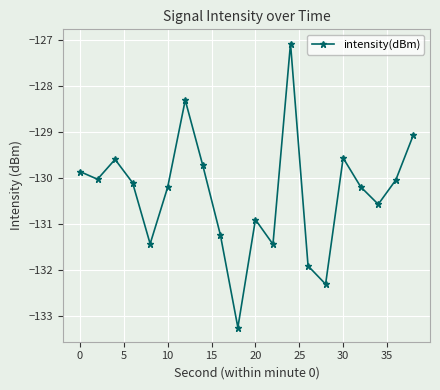

True or false: there are more than 1 points higher than both neighbors.

True